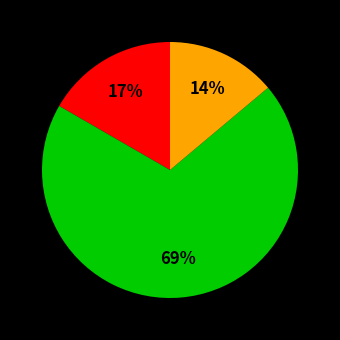

Is there a majority slice in this chart?

Yes